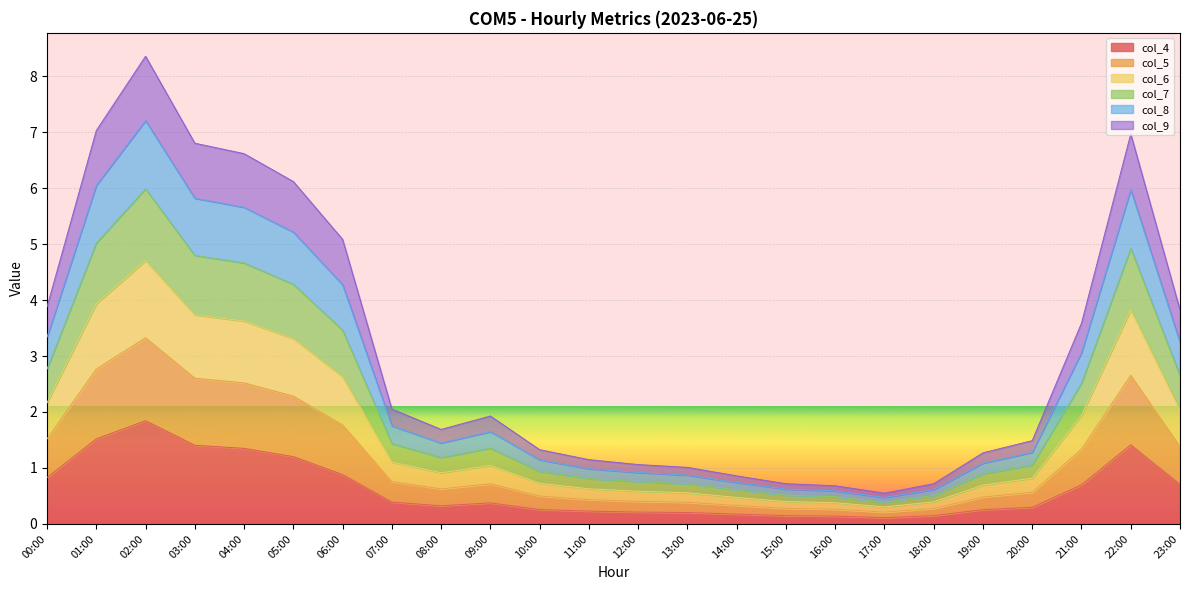

Is it true that col_4 equals 0.2 at 23:00?

False